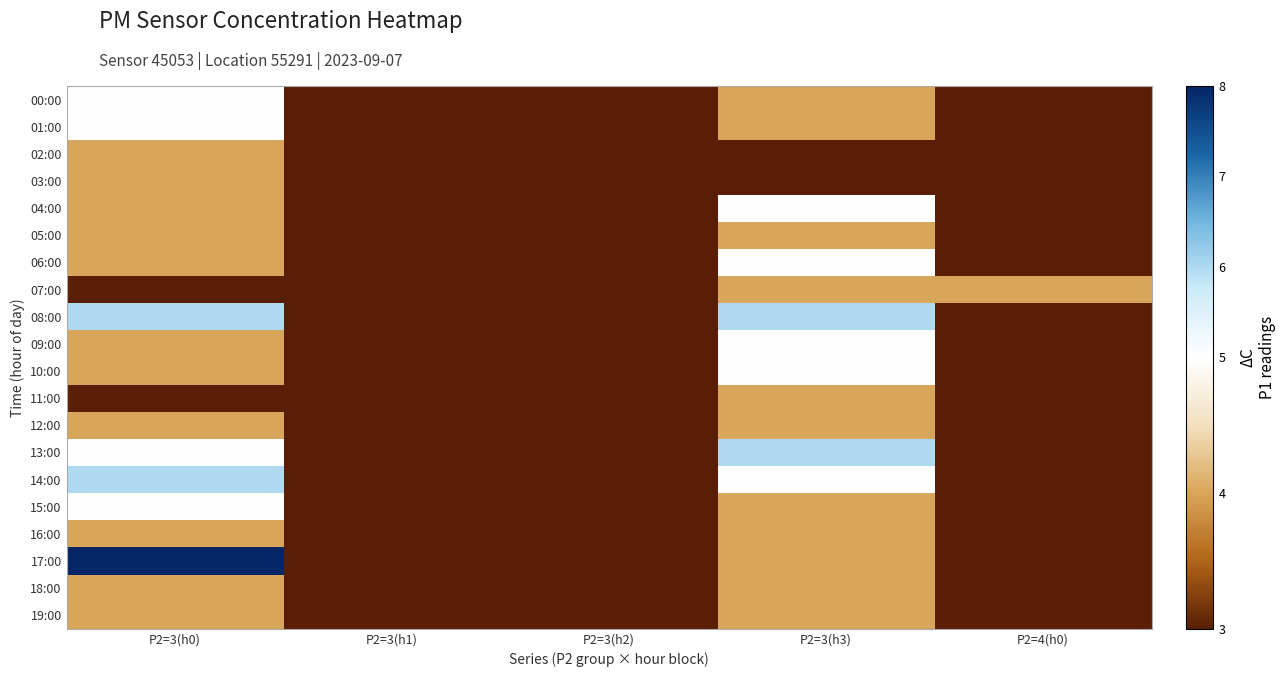

List the series in order of their peak value, highest first.

17:00, 08:00, 13:00, 14:00, 00:00, 01:00, 04:00, 06:00, 09:00, 10:00, 15:00, 02:00, 03:00, 05:00, 07:00, 11:00, 12:00, 16:00, 18:00, 19:00